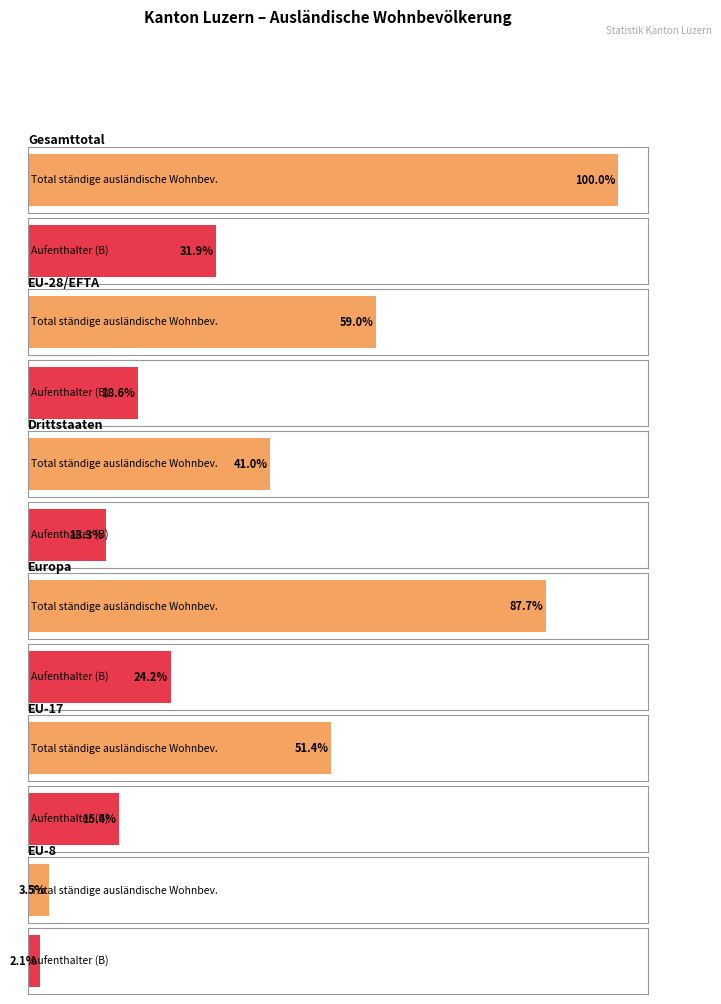

At which category is the sum across all series the highest?

Gesamttotal